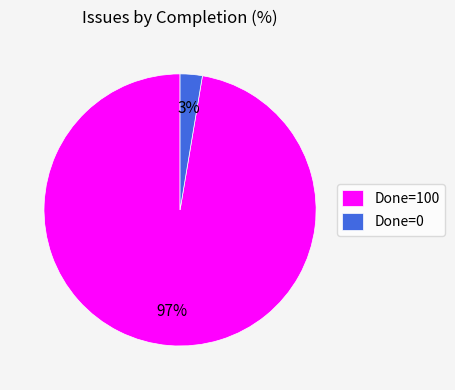

Is the sum of Done=0 and Done=100 greater than half?

Yes